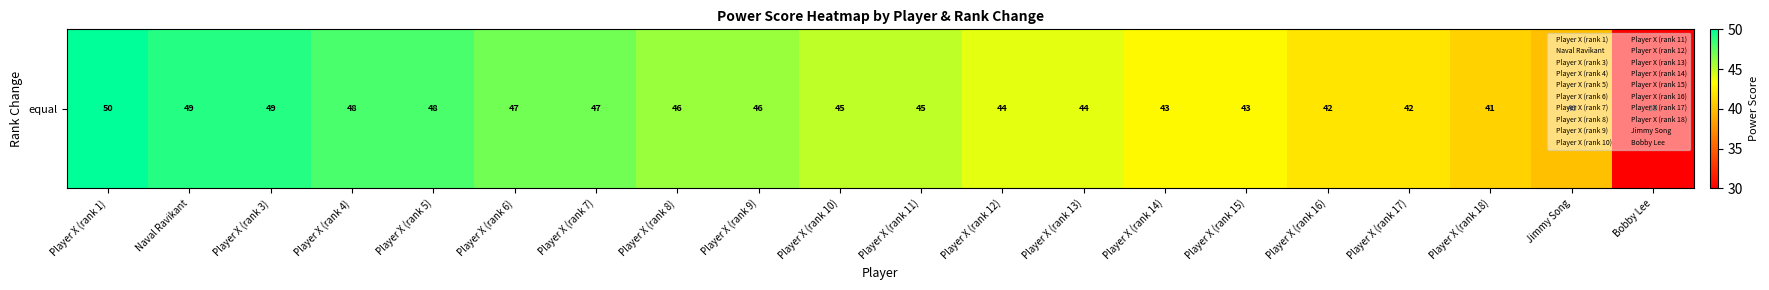

What is the sum of all values?

889